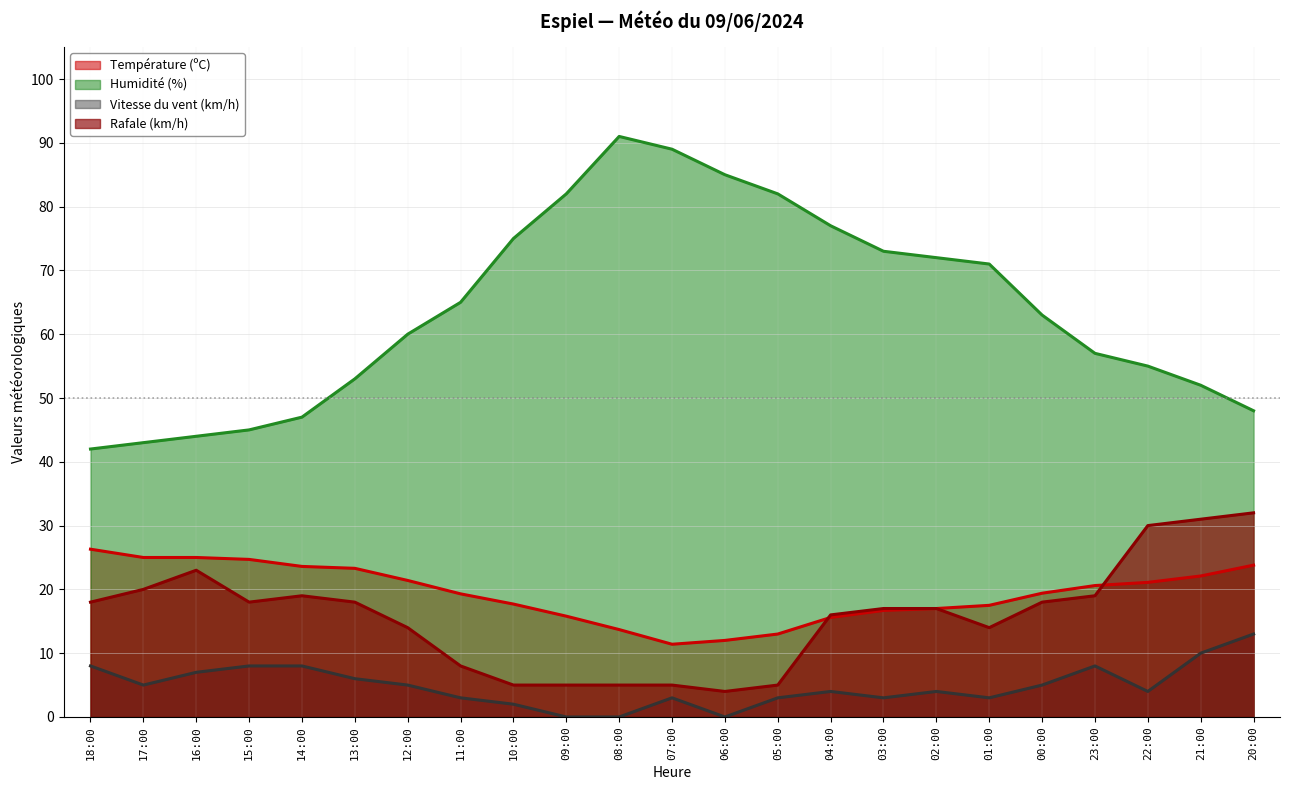

What is the label of the 21st point from the left?

22:00